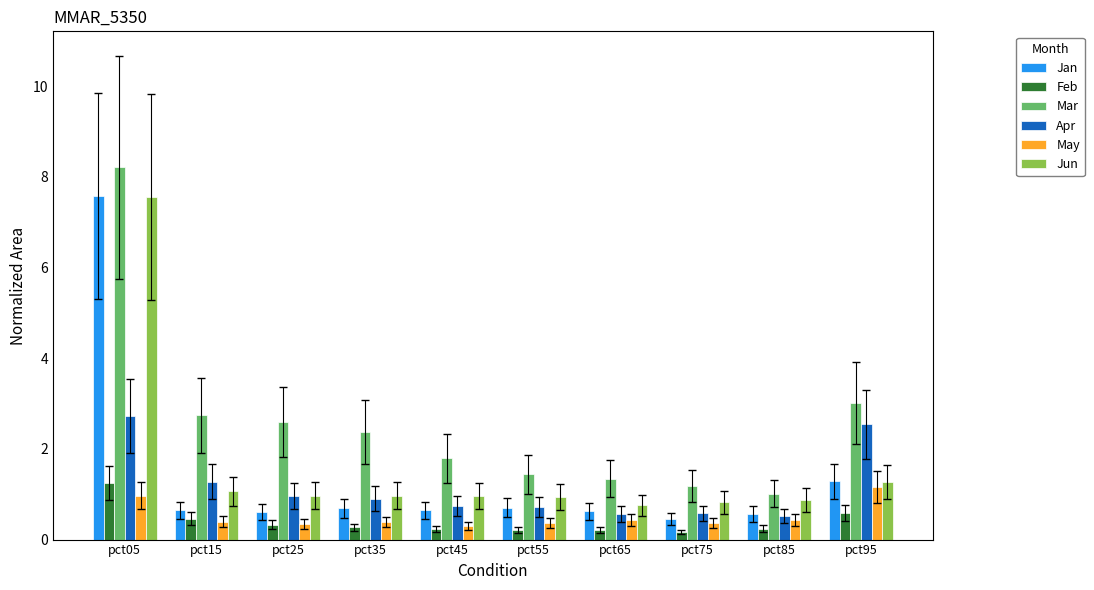

What is the highest value of the Jun series?

7.6